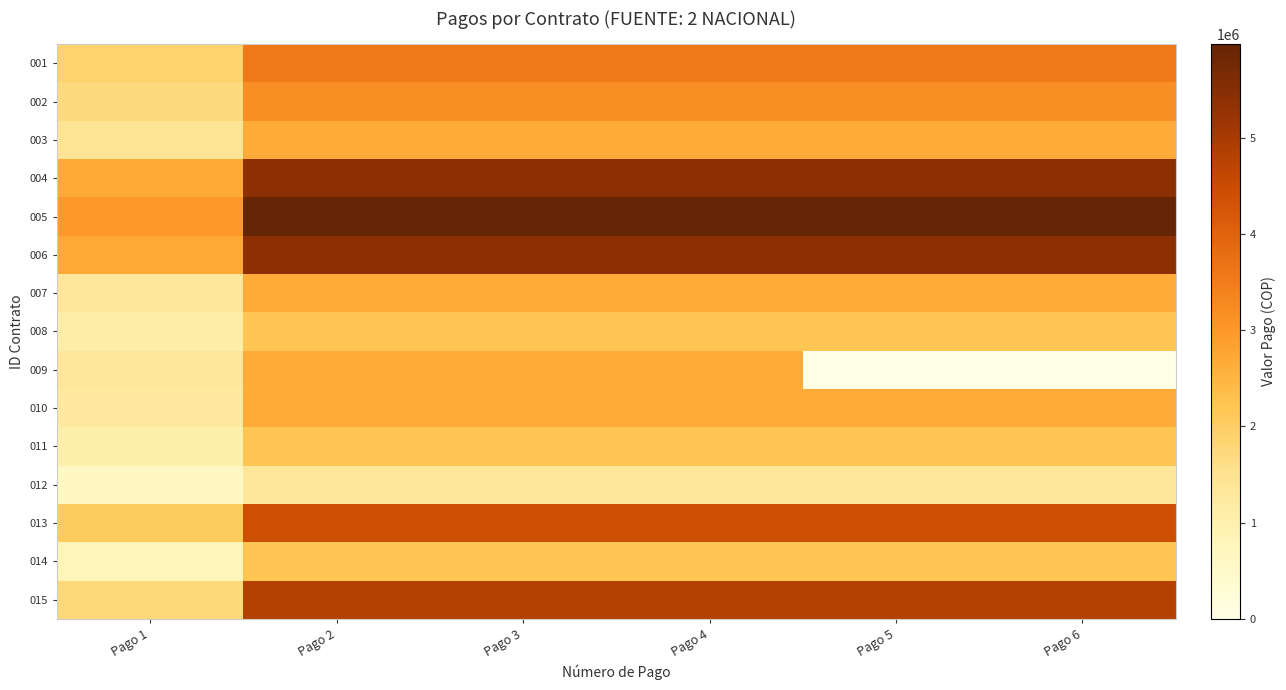

What is the difference between the highest and lowest values at Pago 4?

4633846.0